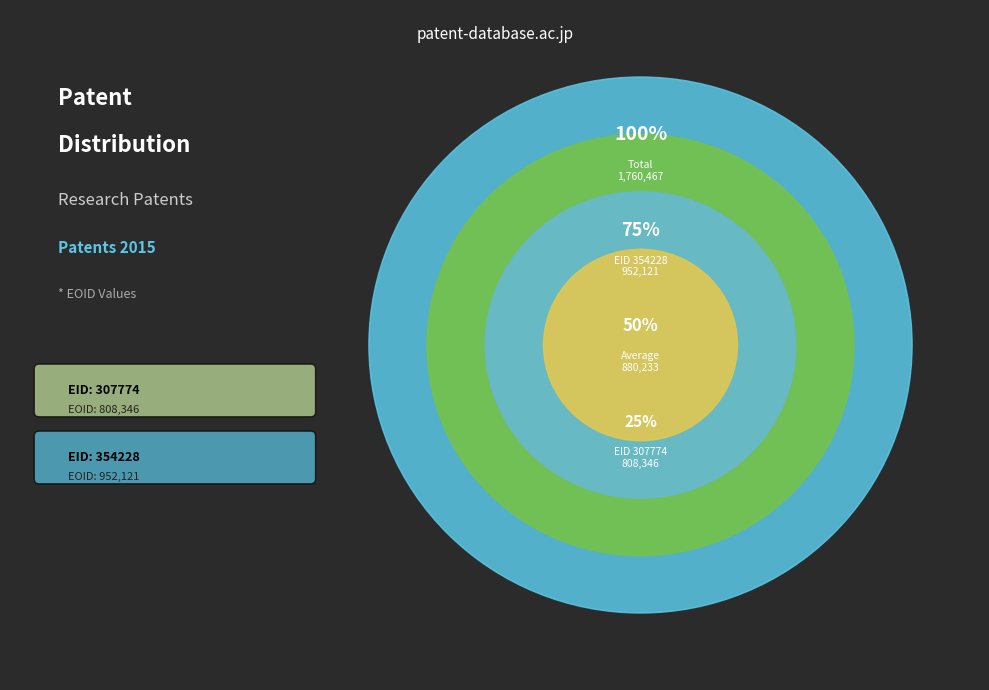

Which slice is the largest?

354228